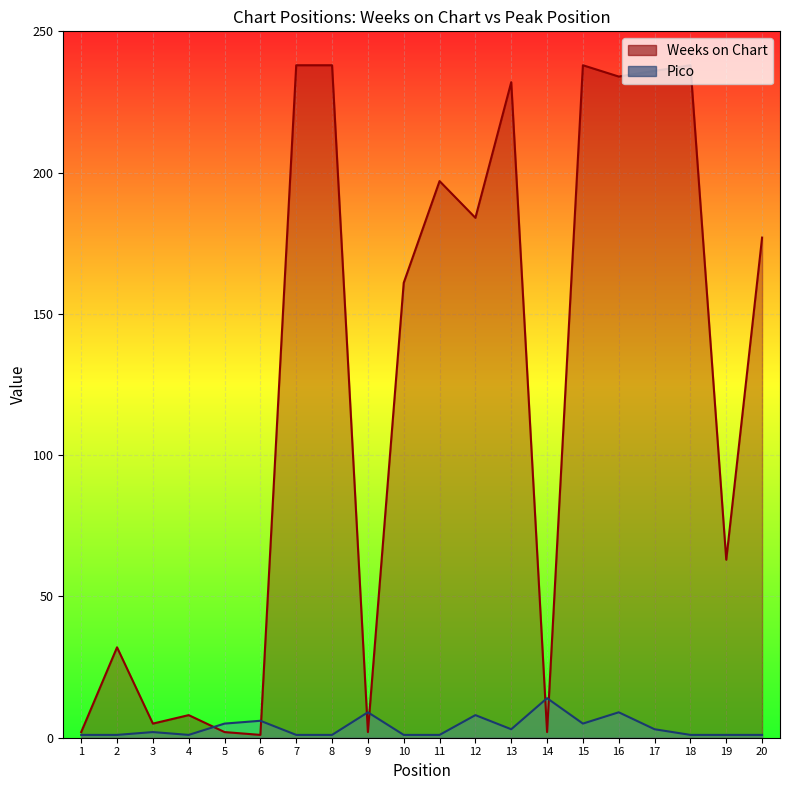

At how many categories does at least one series exceed 206?

7